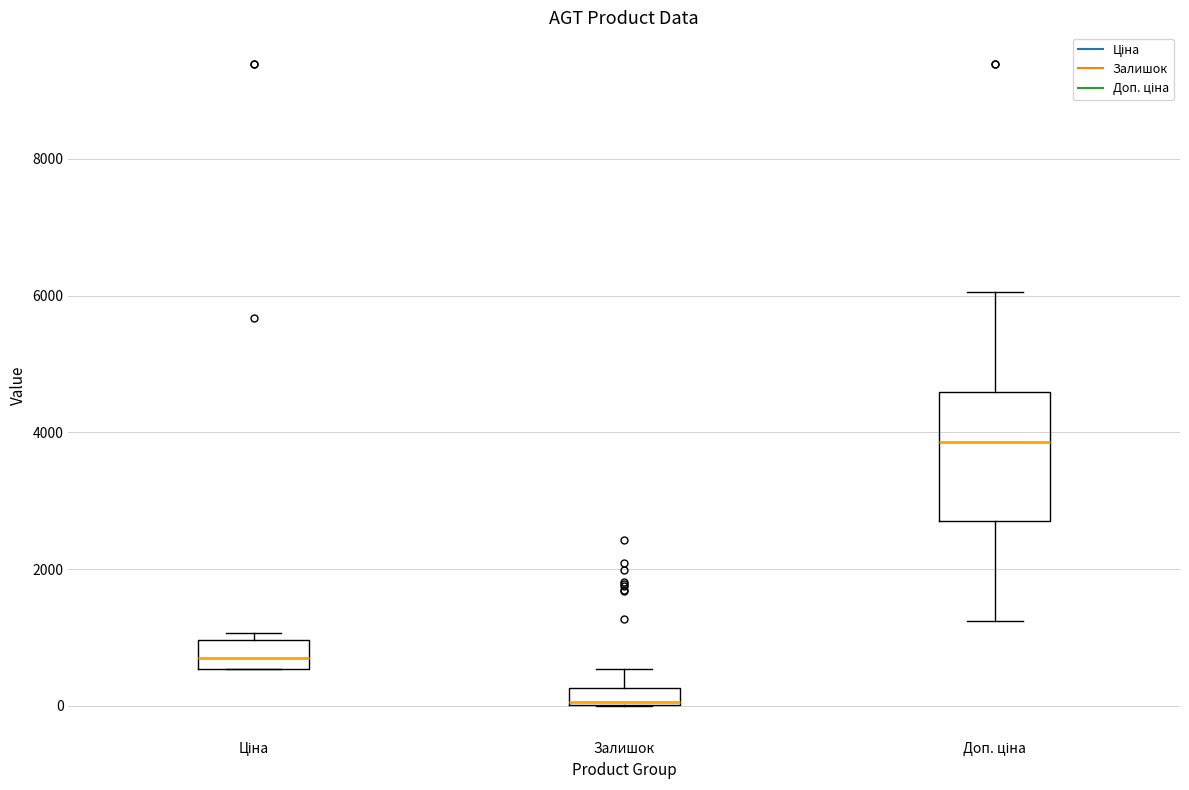

Which box's median line is the lowest?

Залишок